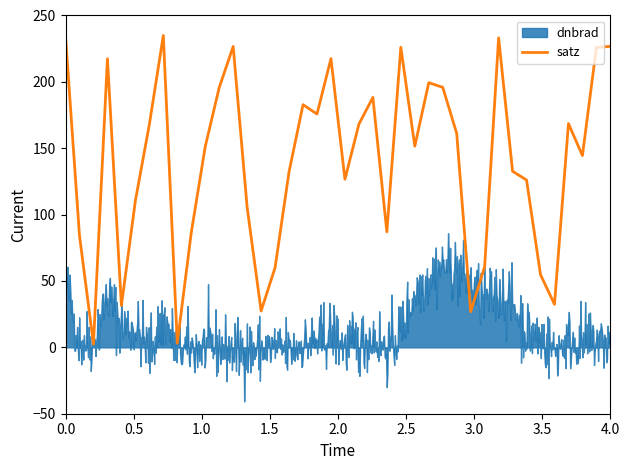

What is the label of the 32nd point from the right?

4.0